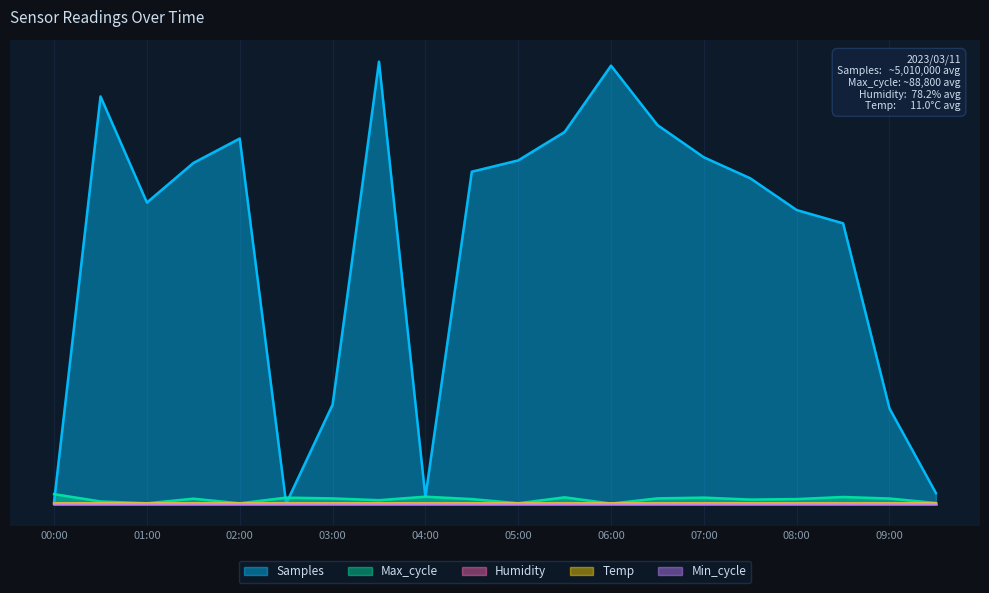

Does the chart have visible grid lines?

Yes